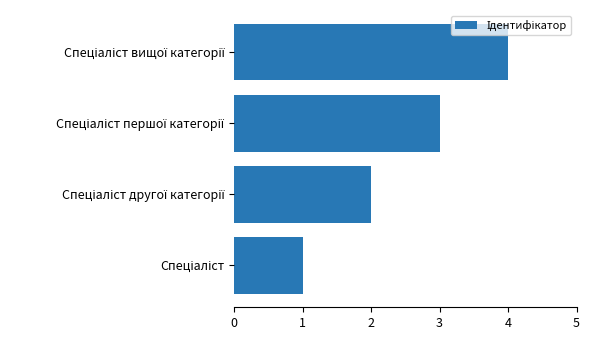

What is the sum of all values?

10